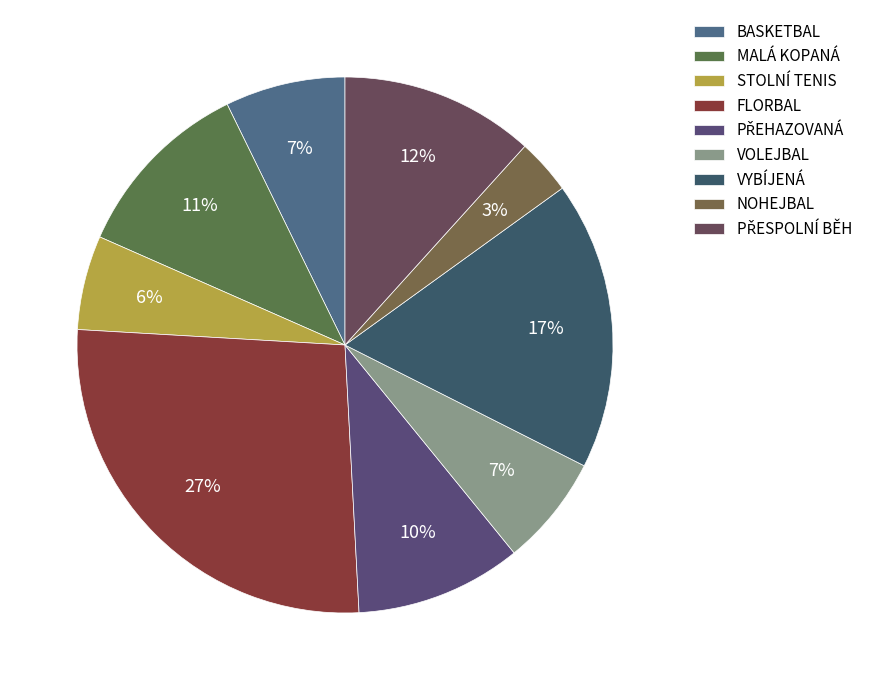

Do STOLNÍ TENIS and VYBÍJENÁ together represent more than half of the pie?

No